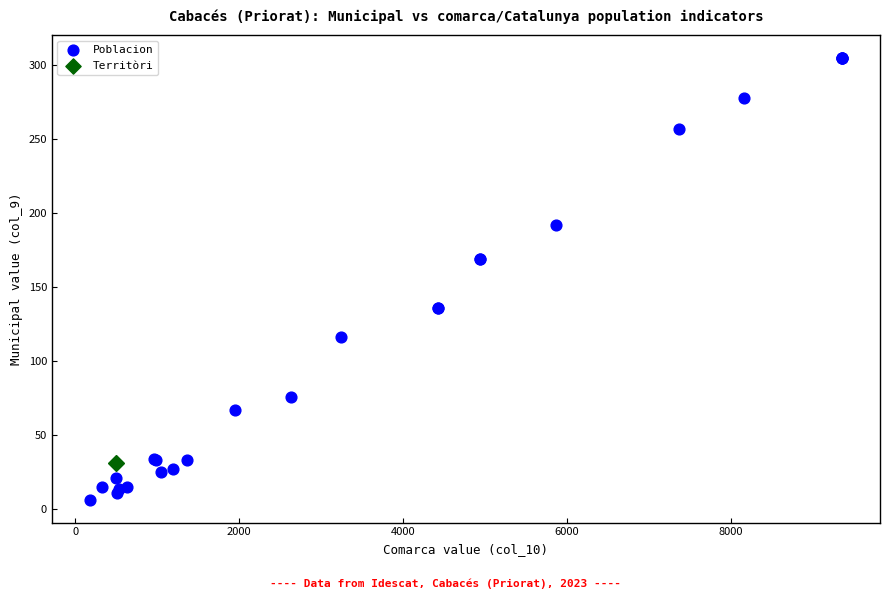

Which series reaches the minimum Y coordinate?

Poblacion